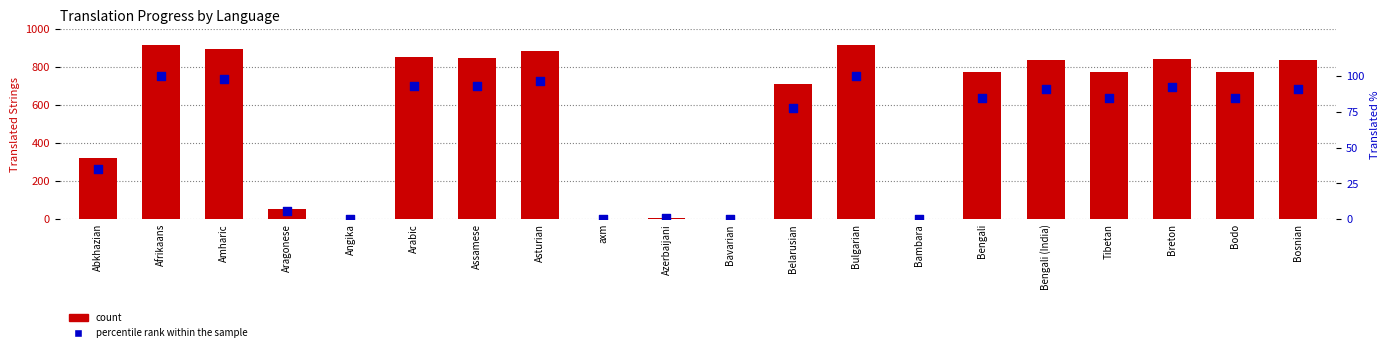

Which series has the widest spread of Y values?

count